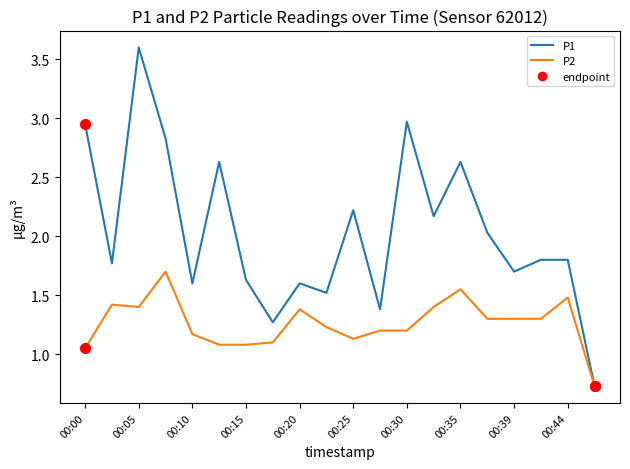

How many lines are shown in the chart?

2